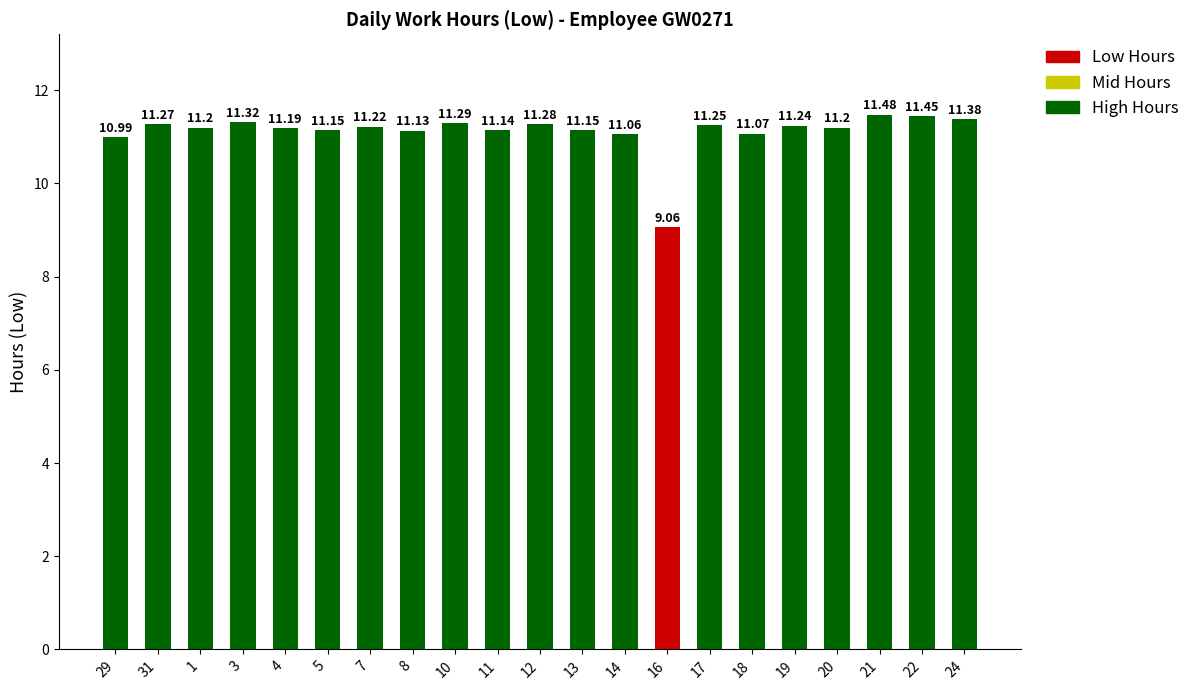

What is the difference between the maximum and second lowest values?

0.5